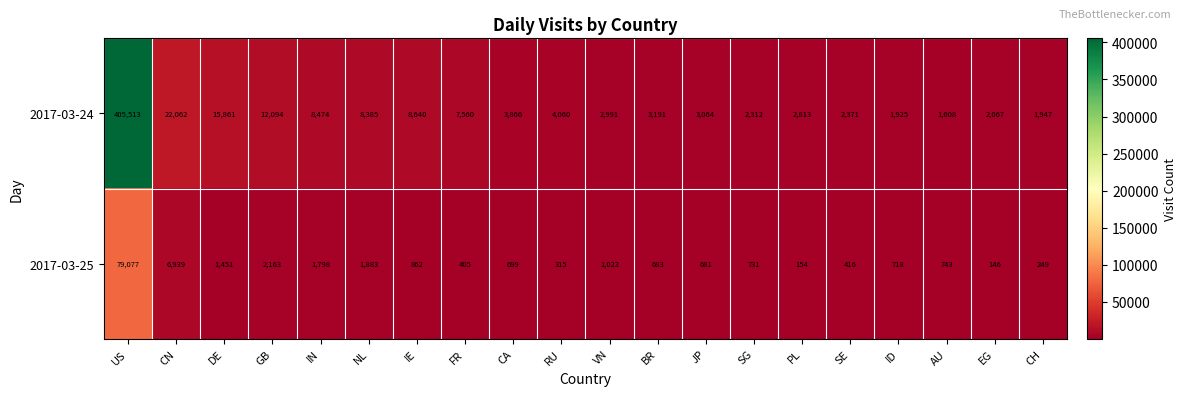

The value of 2017-03-24 at AU is 1608. True or false?

True